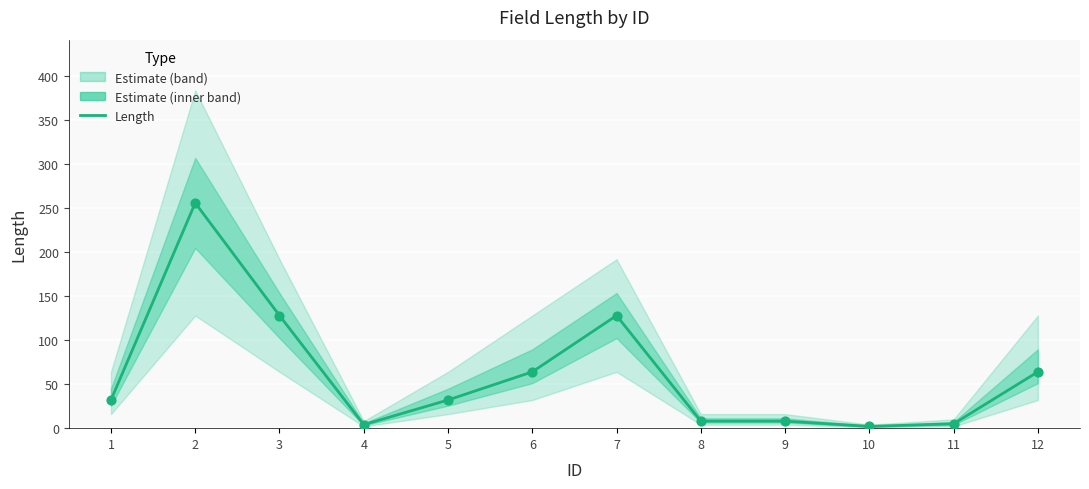

Which has a higher value, 2 or 4?

2